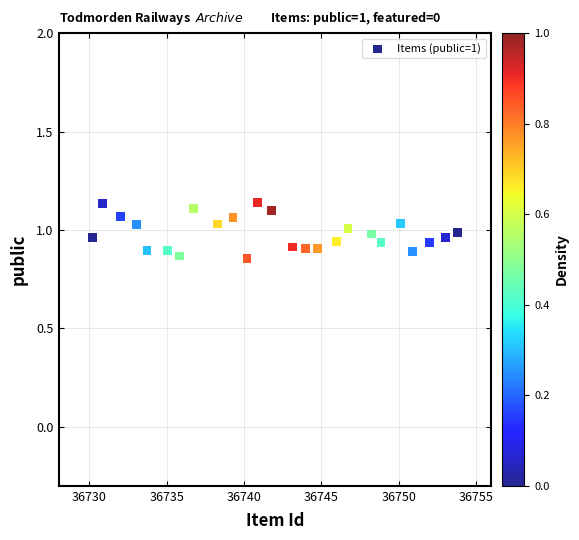

What is the range of Y values (max minus min)?

0.3